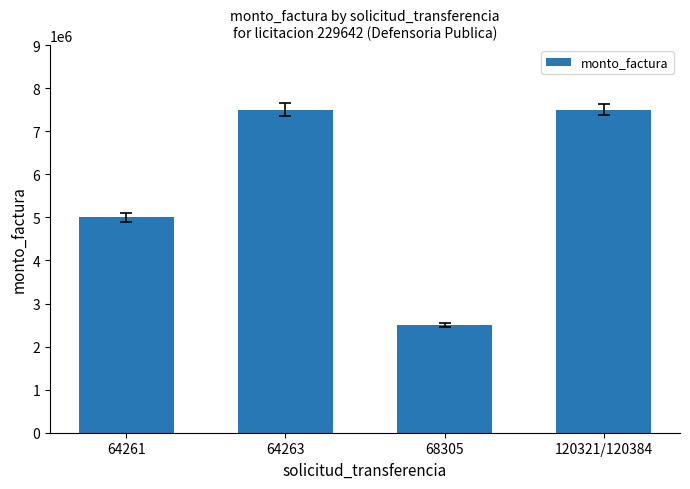

Reading left to right, list all the values displayed in this chart.

64261=5000000	64263=7500000	68305=2500000	120321/120384=7500000